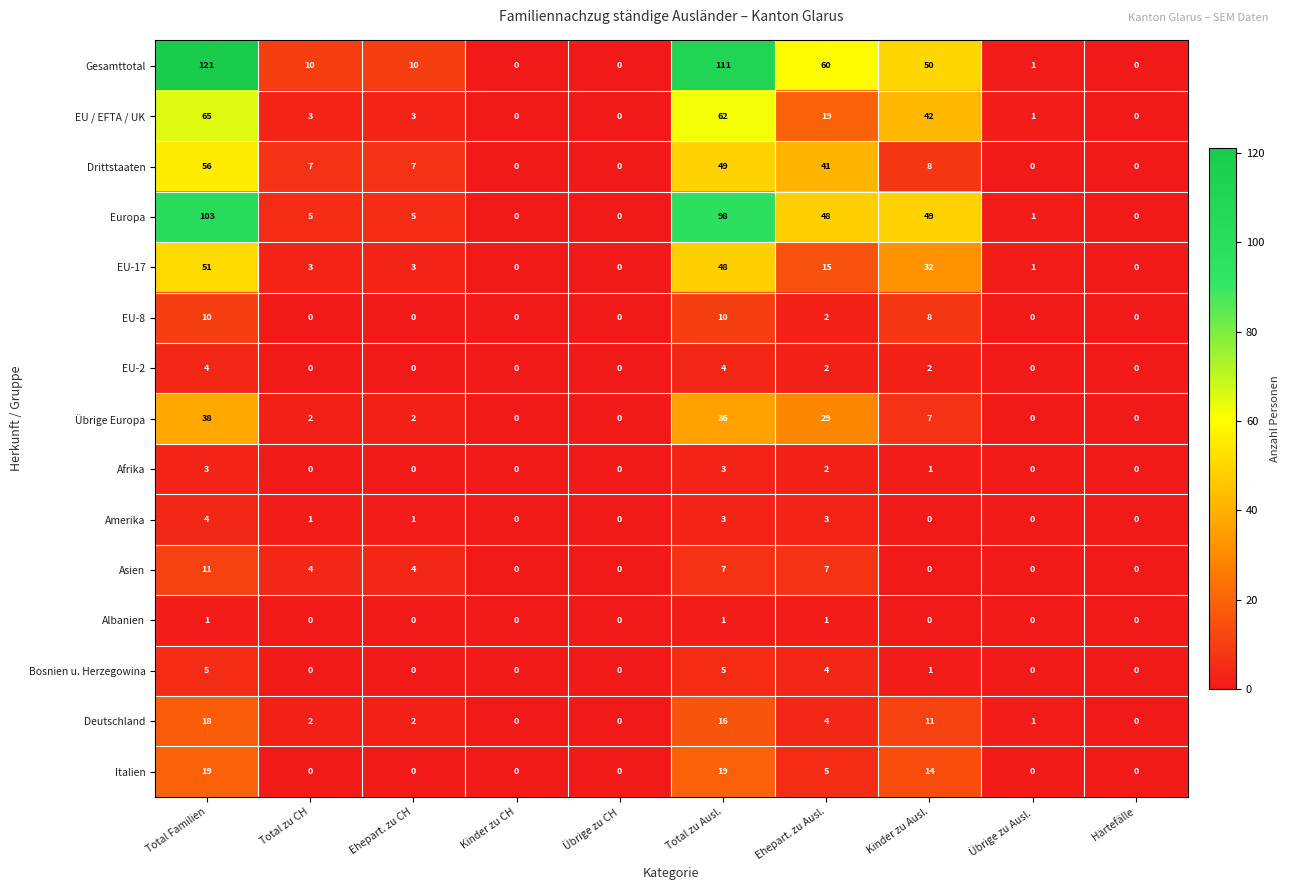

Which series has the largest total across all categories?

Gesamttotal